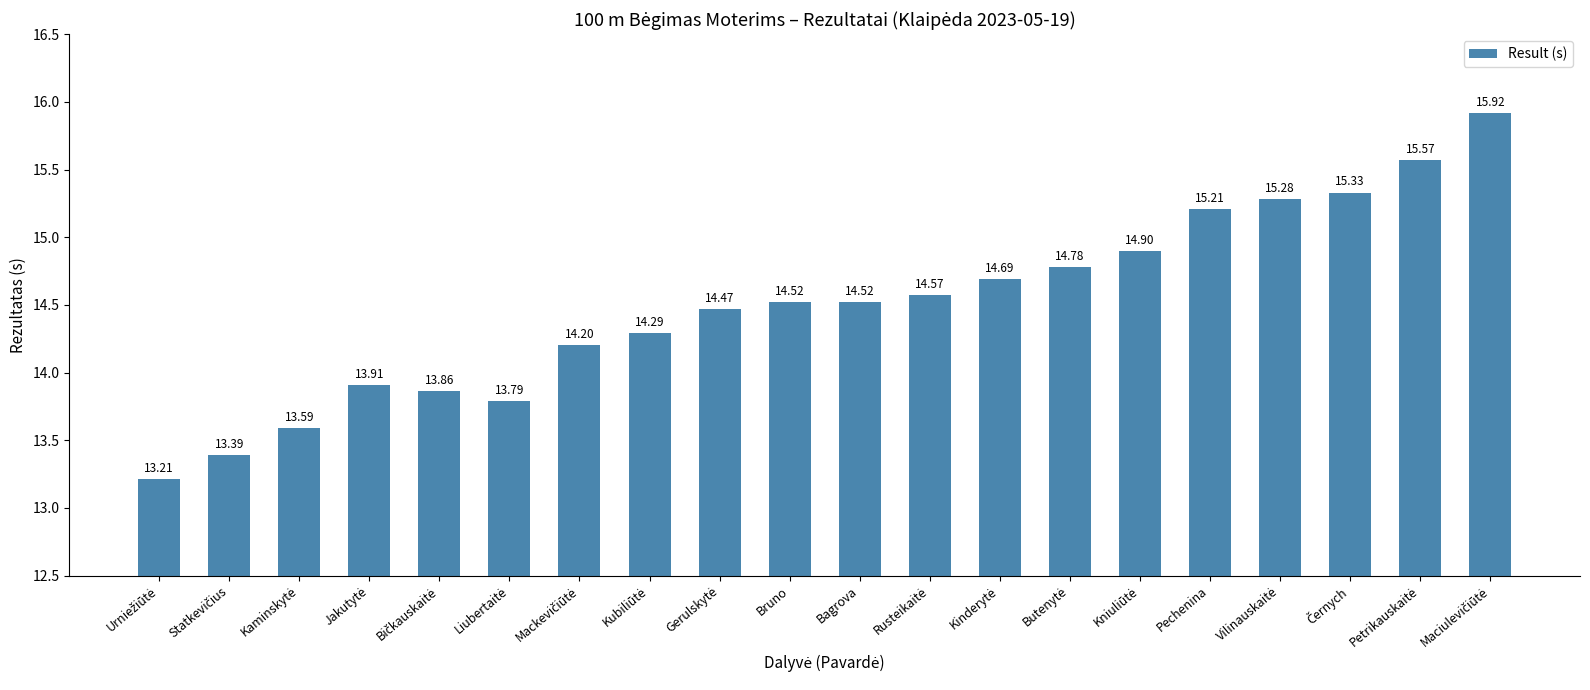

What is the sum of the values at Bagrova and Pechenina?

29.7